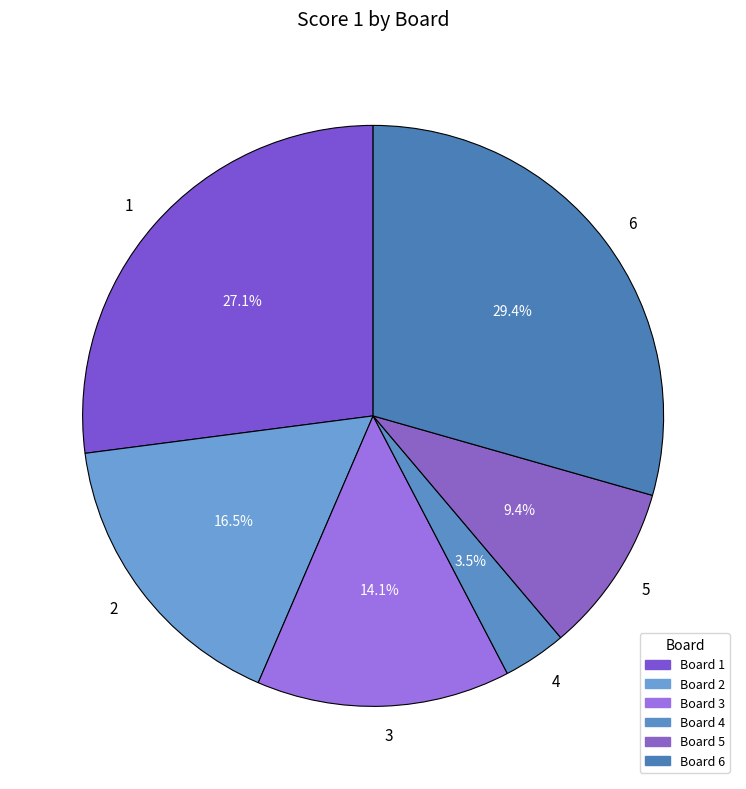

How many slices are in this pie chart?

6